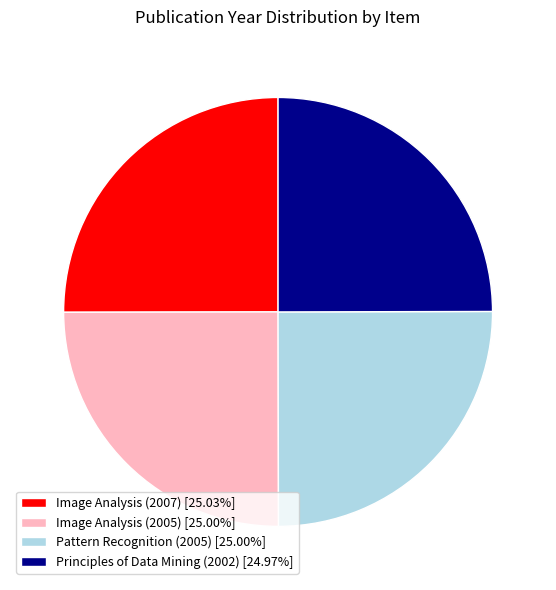

True or false: Image Analysis (2005) accounts for 11% of the total.

False